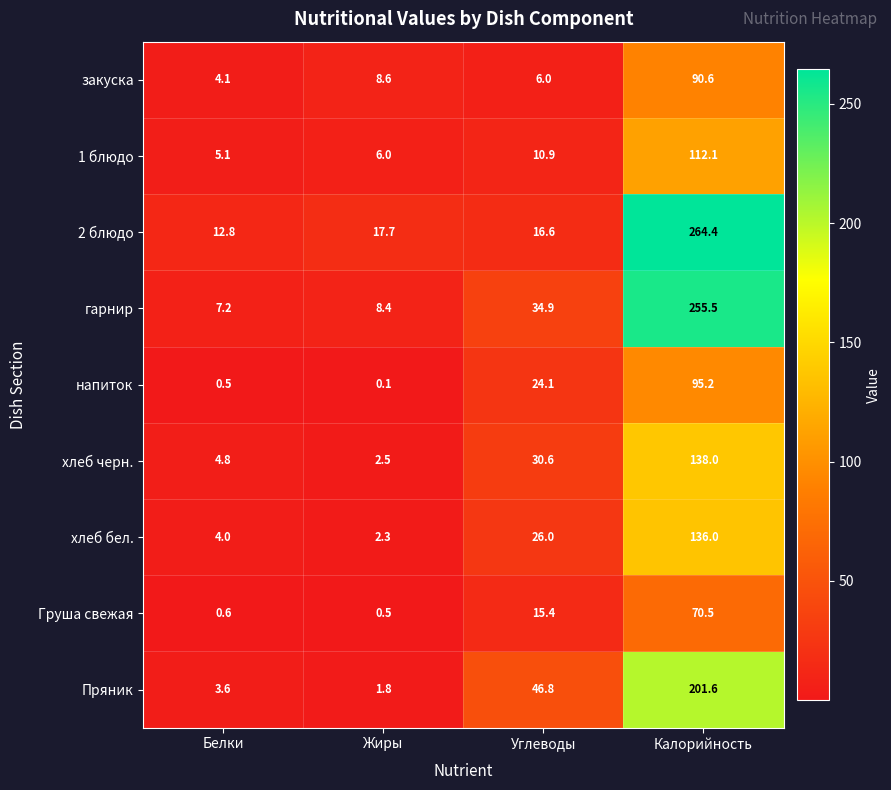

At which category is the sum across all series the highest?

Калорийность